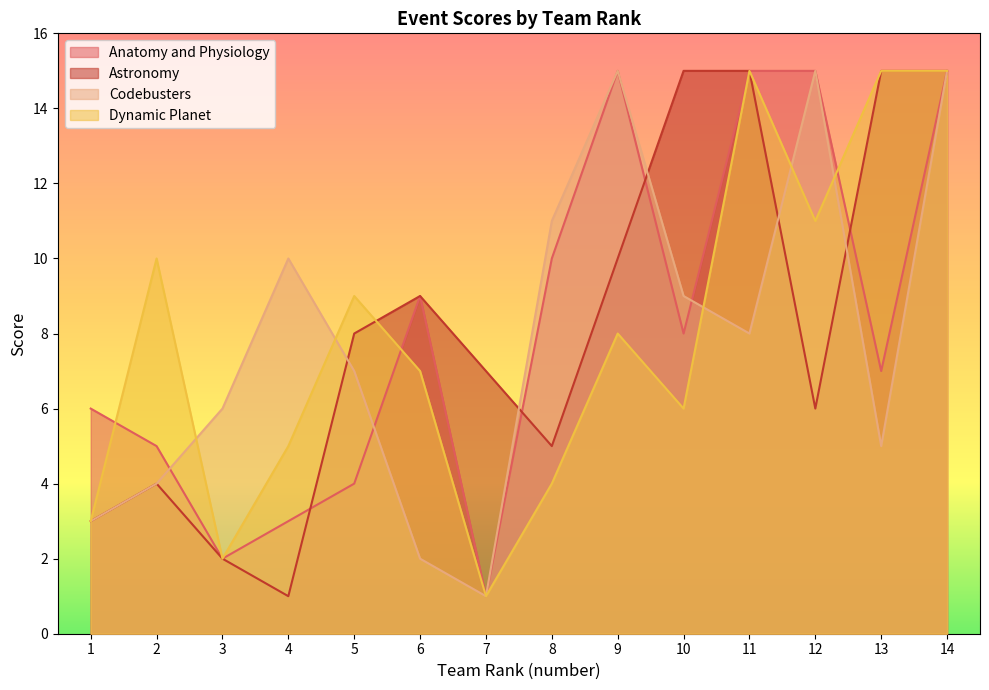

At which label does Codebusters reach its minimum?

7